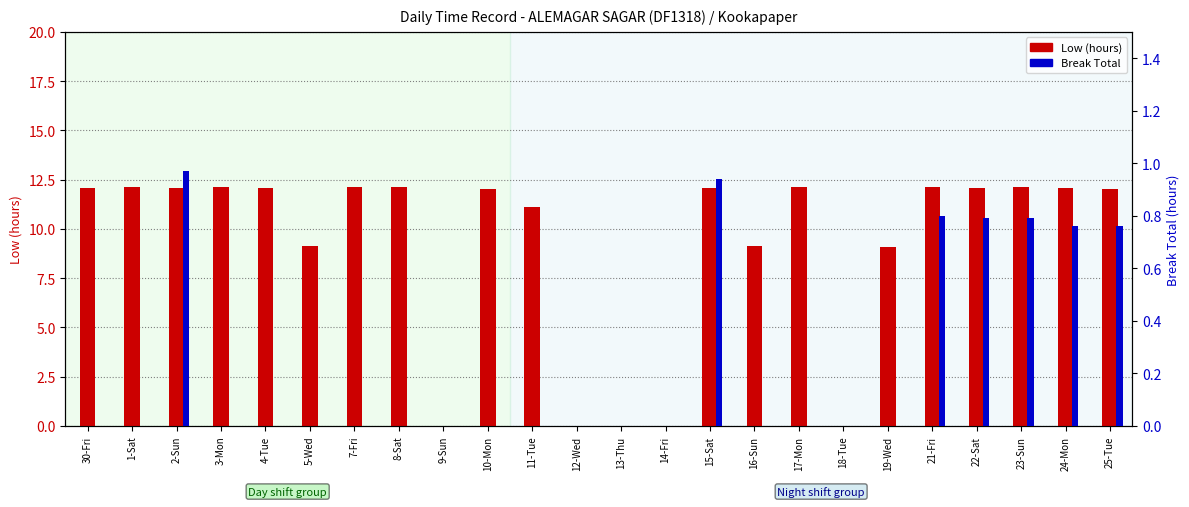

What is the value of the Break Total bar at the 24th from the left?

0.8